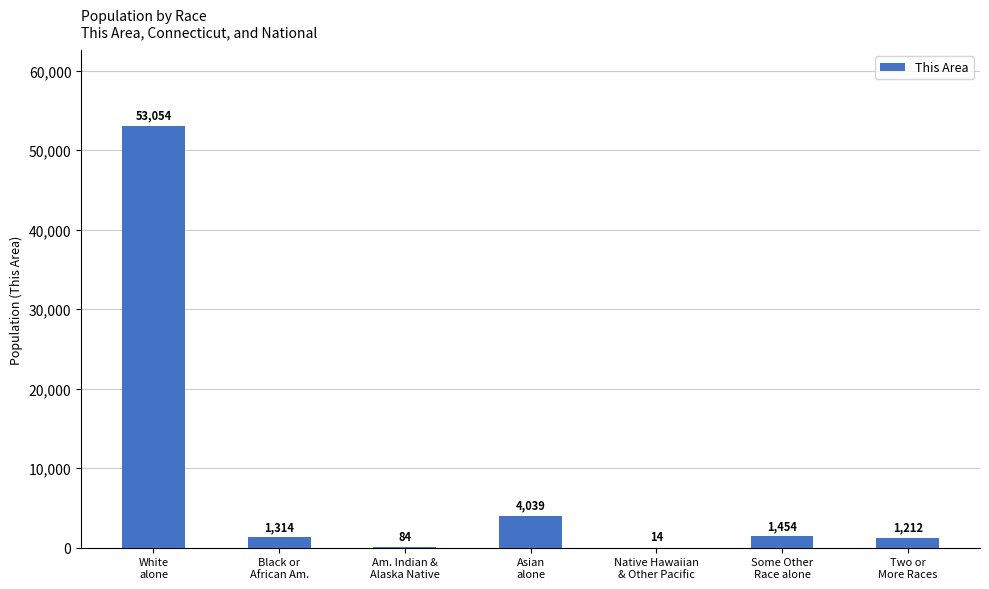

What is the change in value from Black or
African Am. to Two or
More Races?

-102